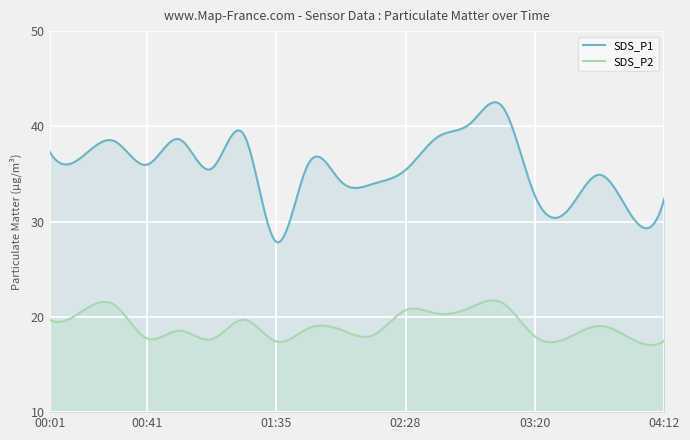

True or false: SDS_P2 and SDS_P1 intersect in this chart.

False